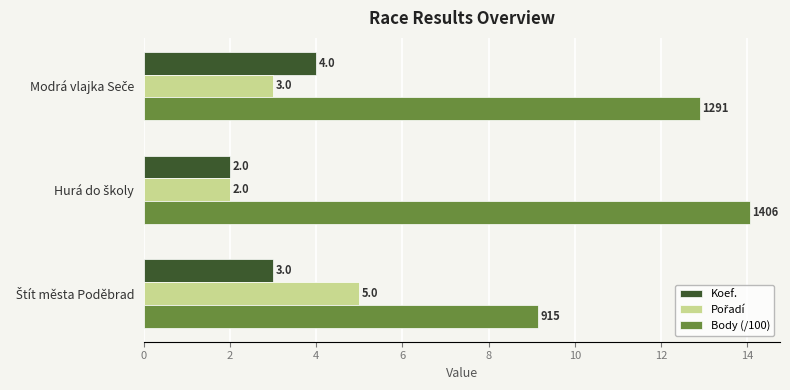

What is the sum of all Koef. values?

9.0